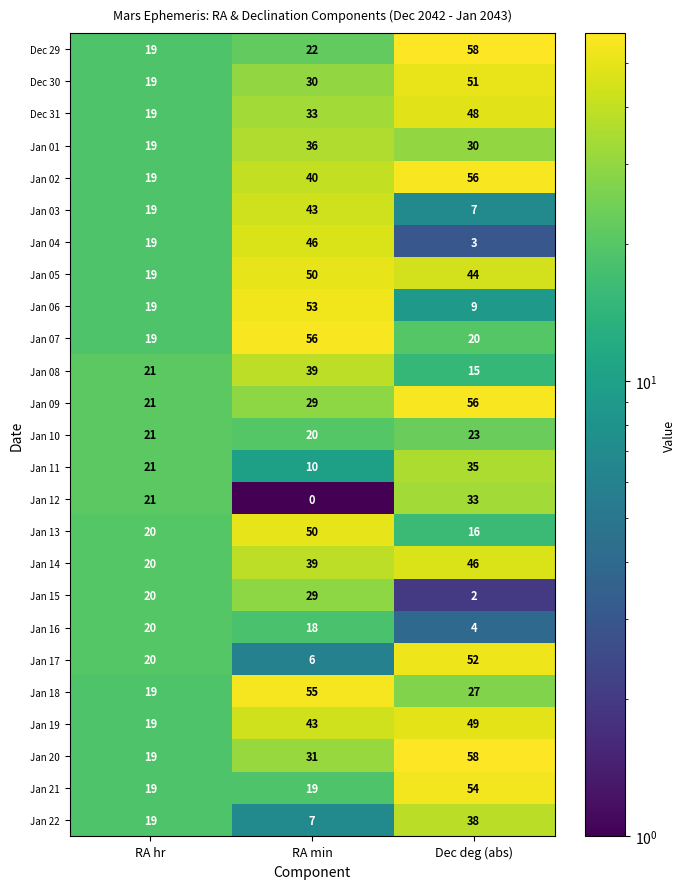

What is the difference between the maximum and minimum values in the Jan 17 series?

46